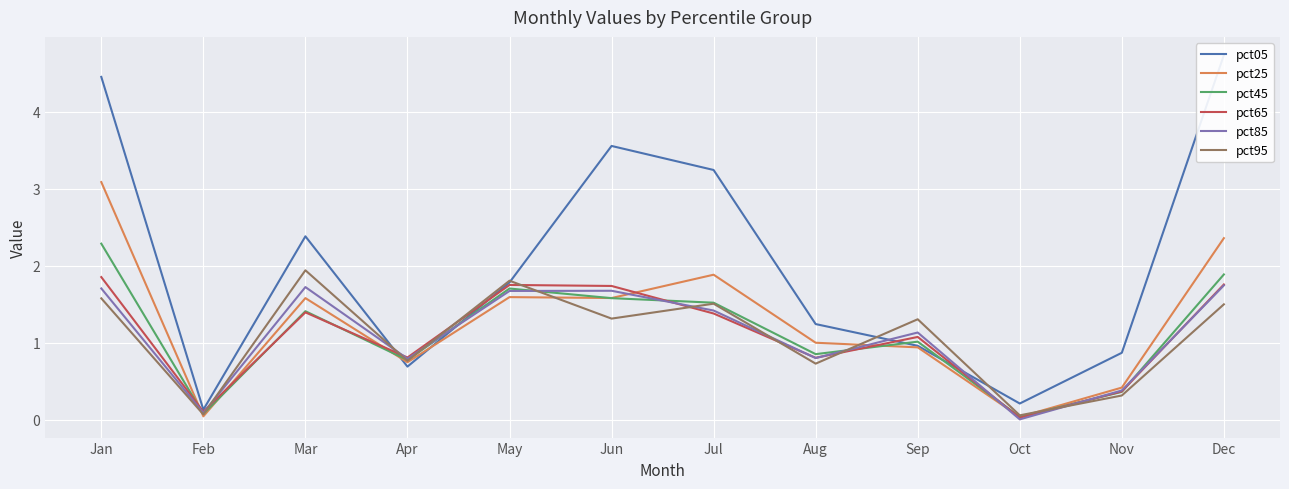

True or false: pct25 has more than 0 points higher than both neighbors.

True